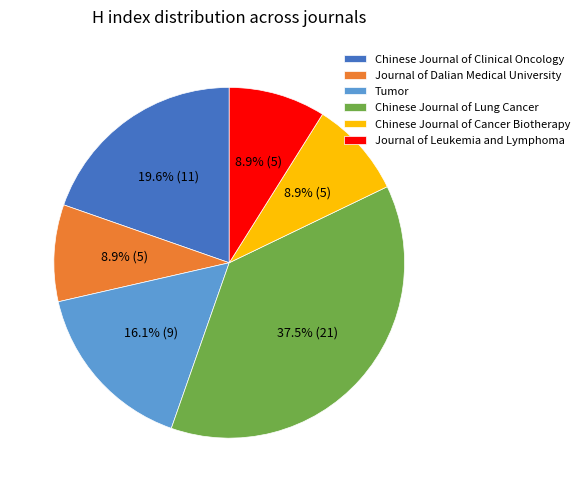

What is the largest slice in the pie chart?

Chinese Journal of Lung Cancer